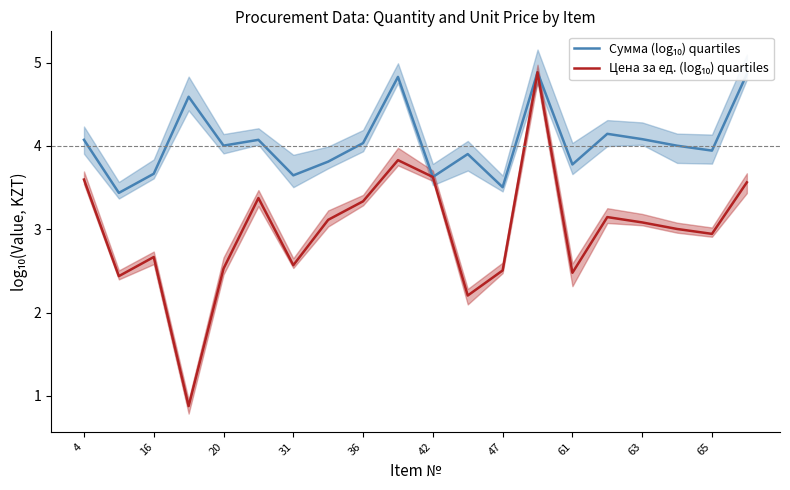

Which series has the widest spread of values?

Цена за ед. (log₁₀) quartiles